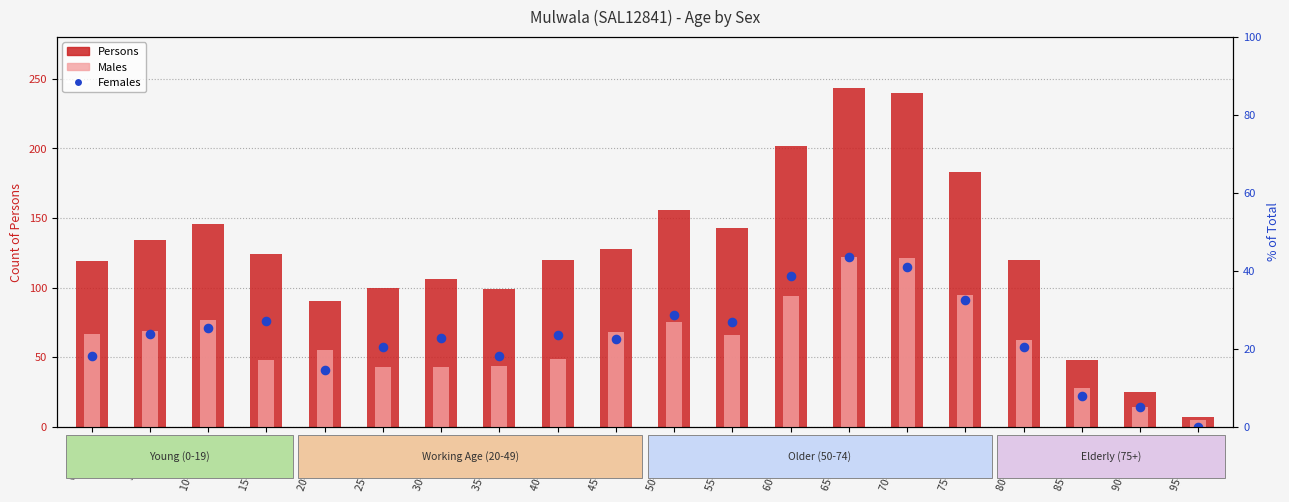

Is the value of Males at 35-39 years greater than the value of Females at 65-69 years?

No